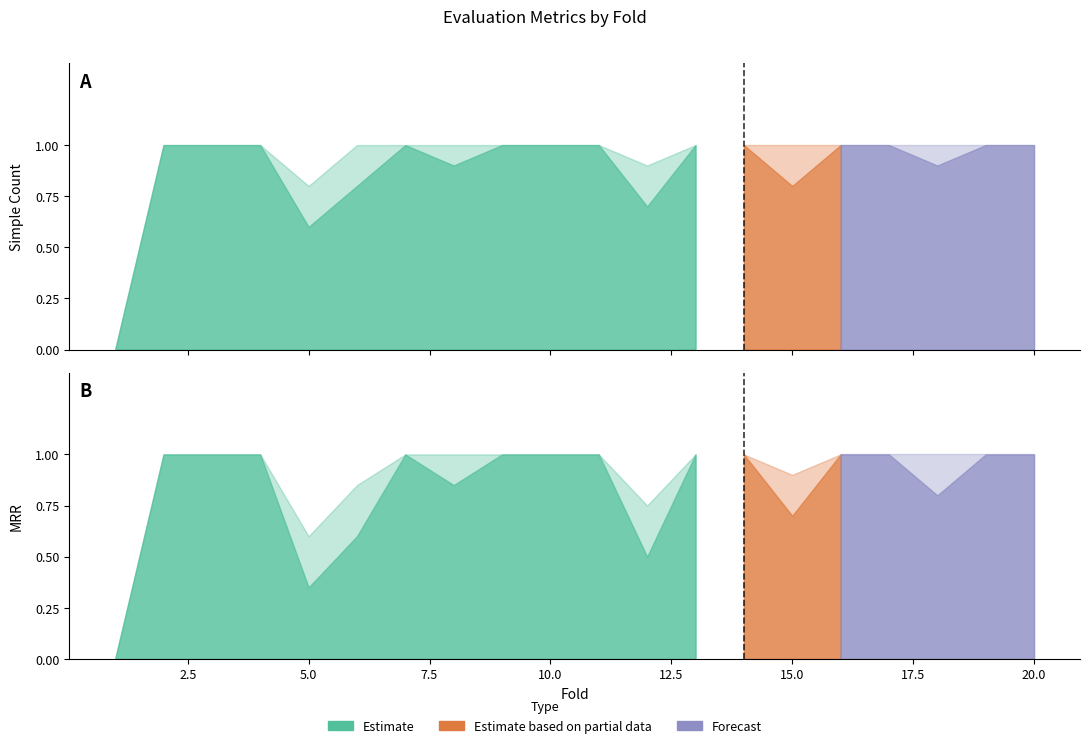

Which series changed the most between 4 and 19?

Simple Count